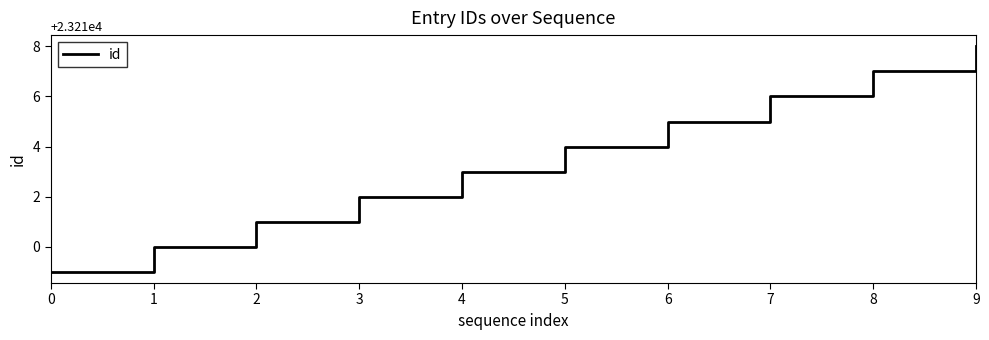

Reading right to left, extract all data points from this chart.

9=23218	8=23217	7=23216	6=23215	5=23214	4=23213	3=23212	2=23211	1=23210	0=23209